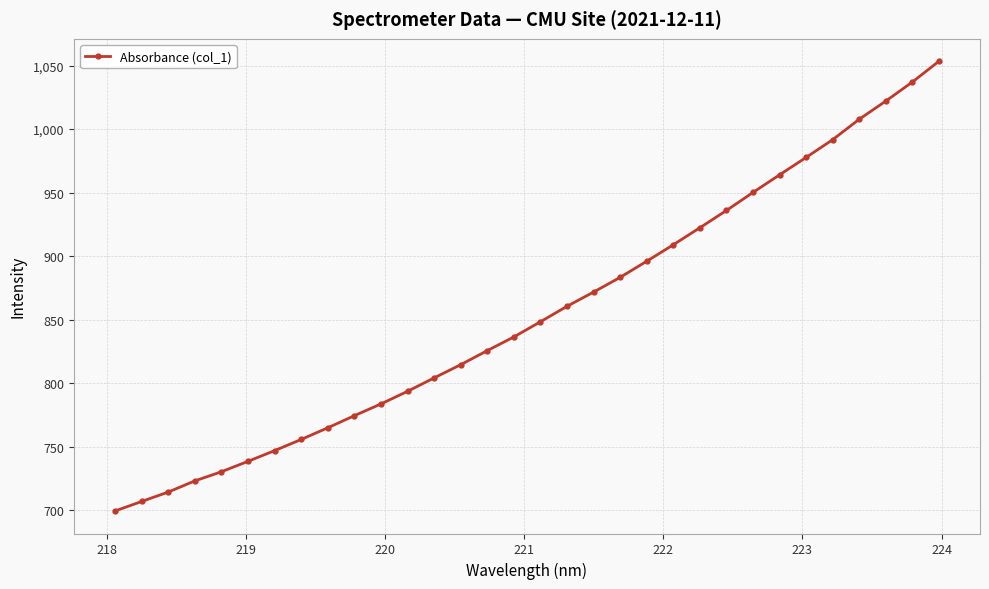

What is the sum of all values?

27341.2